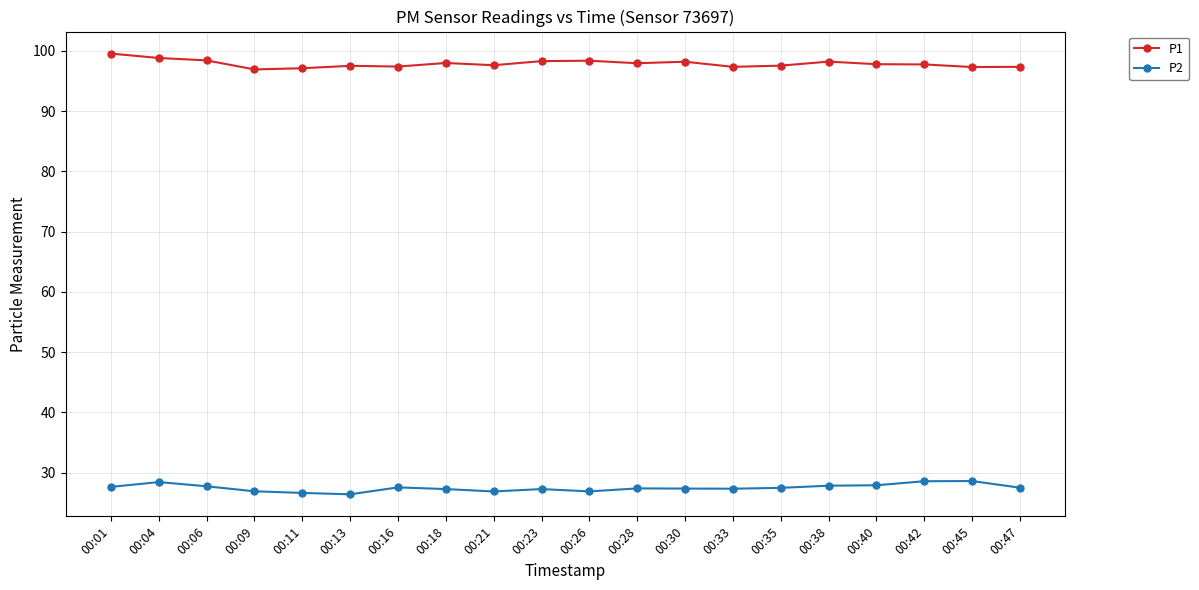

At how many categories does at least one series exceed 57?

20